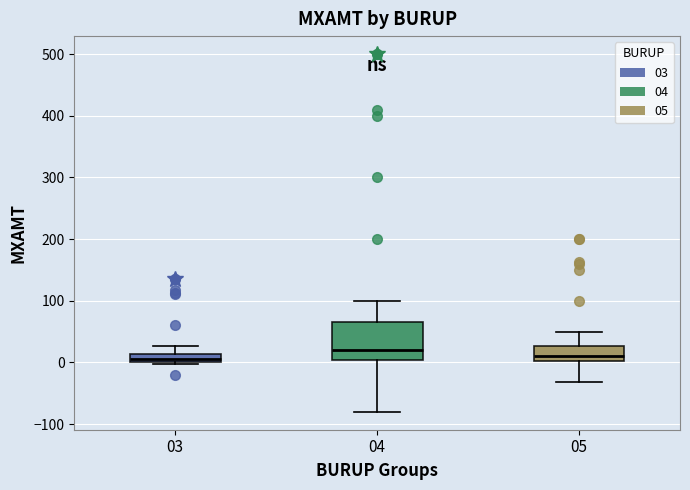

Which box is the tallest, from its lower edge to its upper edge?

04